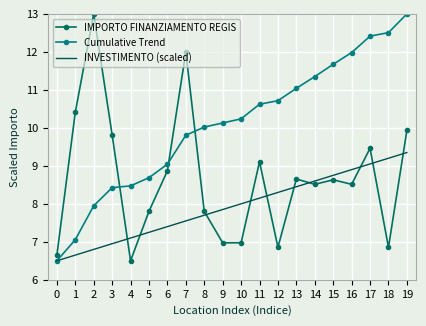

What is the smallest value displayed?

6.5